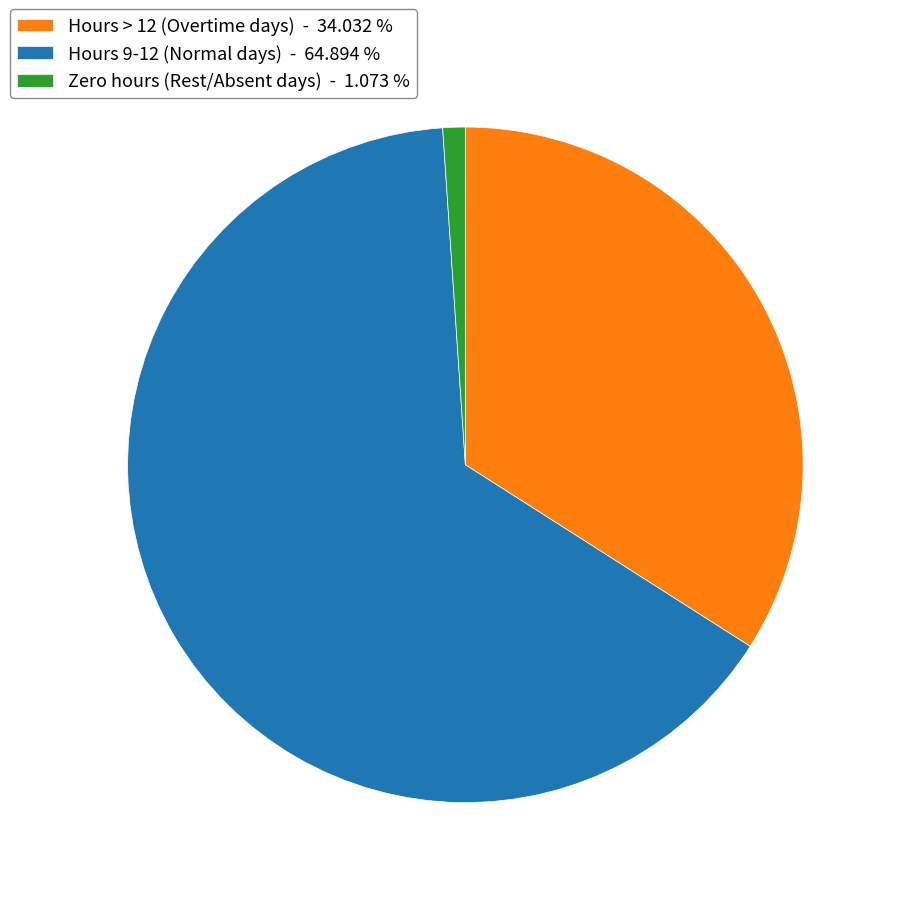

What is the majority slice?

Hours 9-12 (Normal days) - 64.894 %